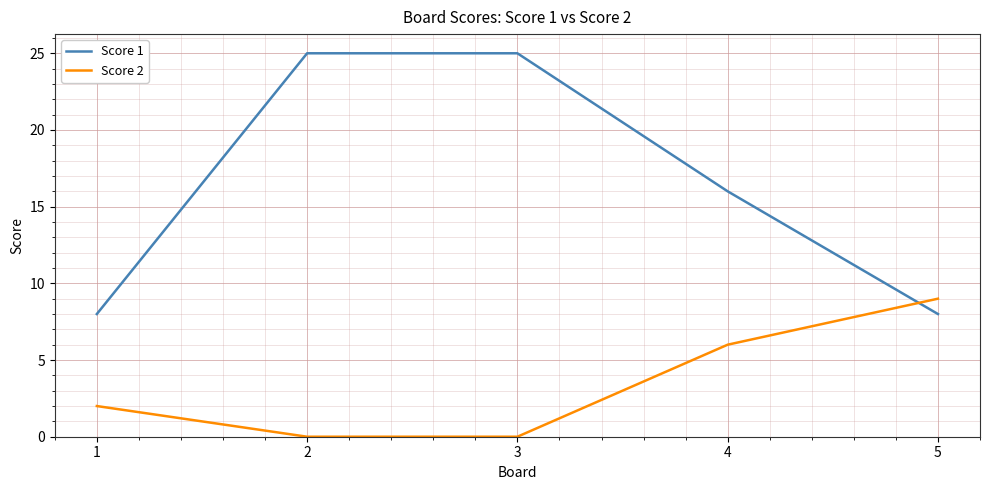

List the series in order of their peak value, highest first.

Score 1, Score 2